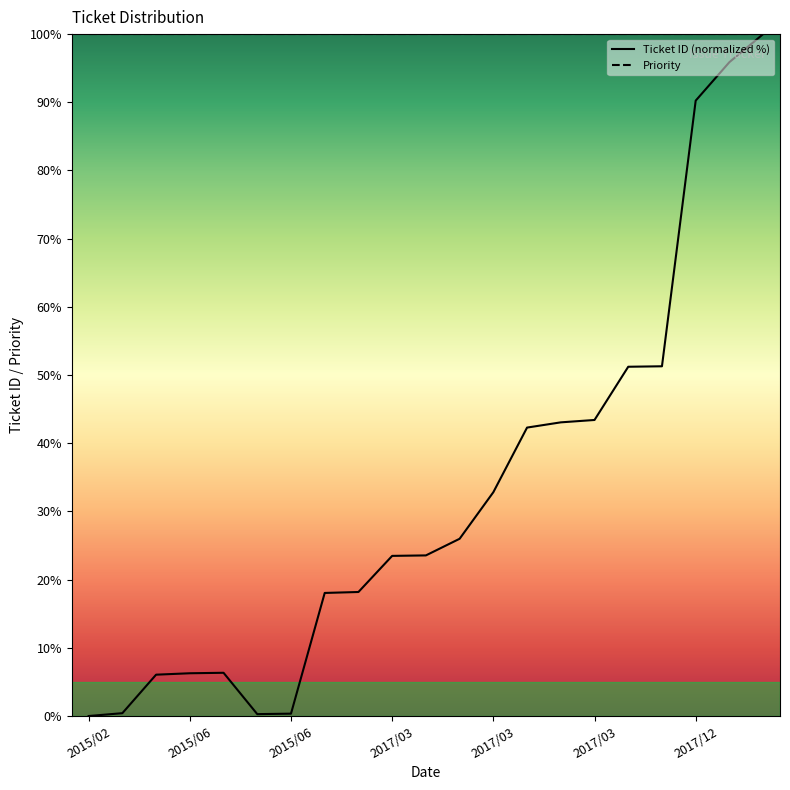

Which series has the widest spread of values?

Ticket ID (normalized %)